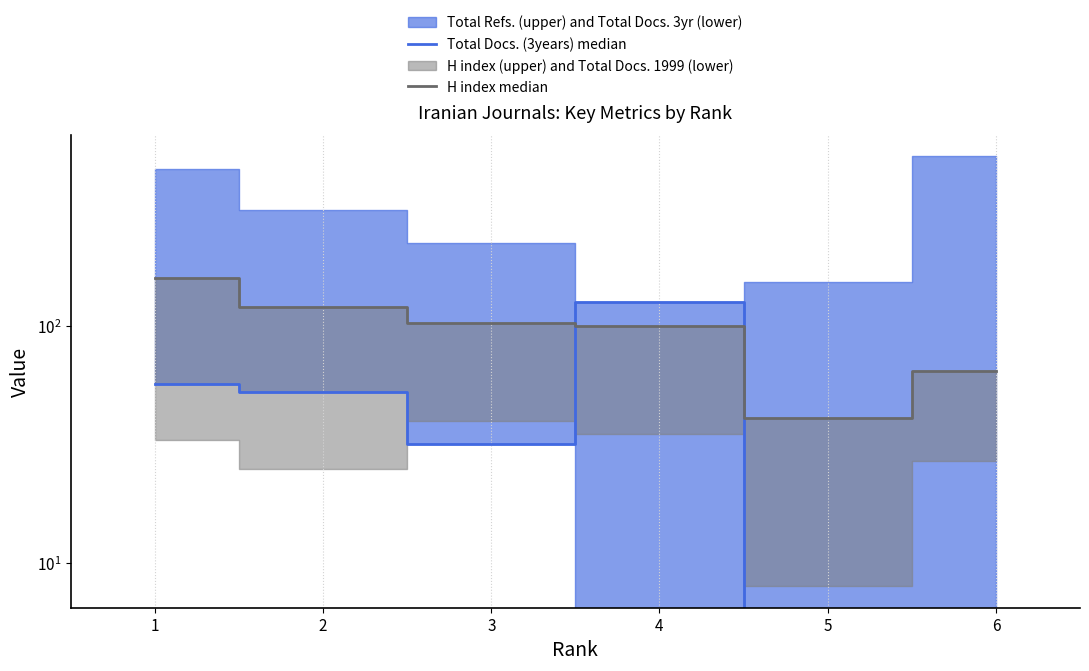

At which category does Total Docs. (3years) median reach its first local valley?

3